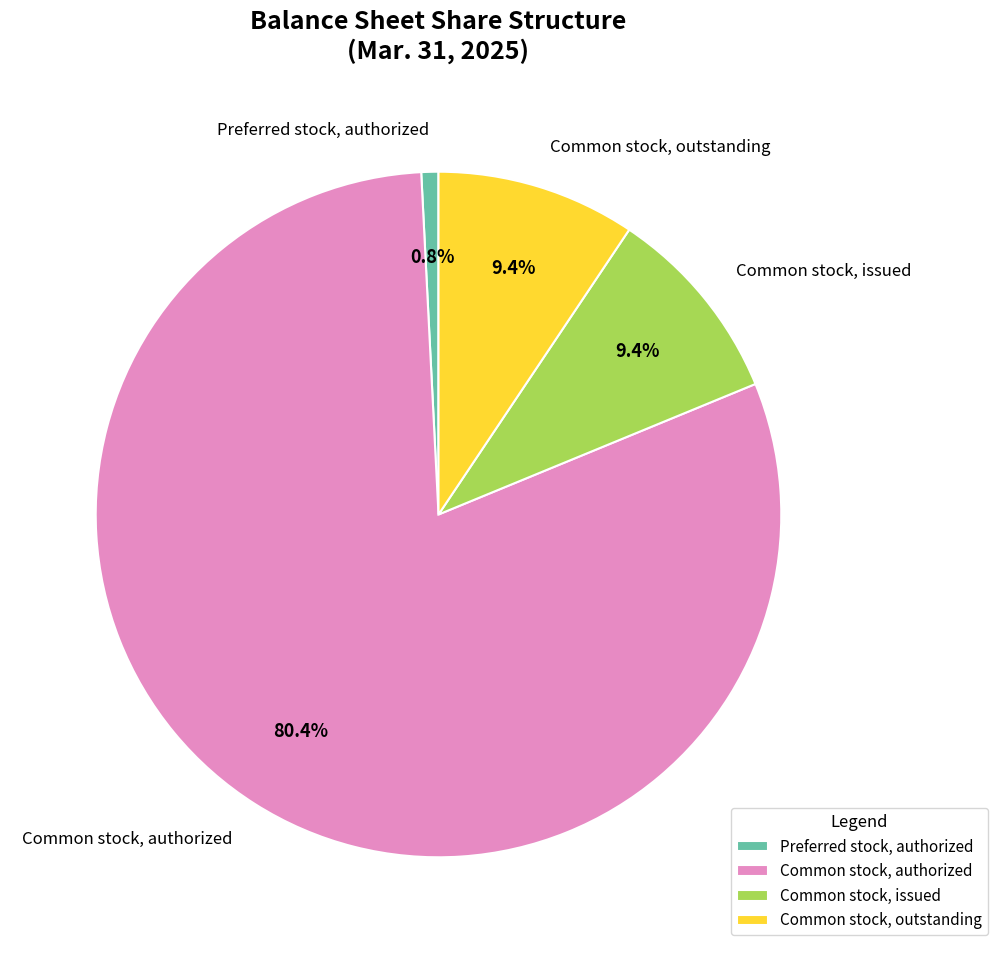

Between Common stock, outstanding and Preferred stock, authorized, which is larger?

Common stock, outstanding